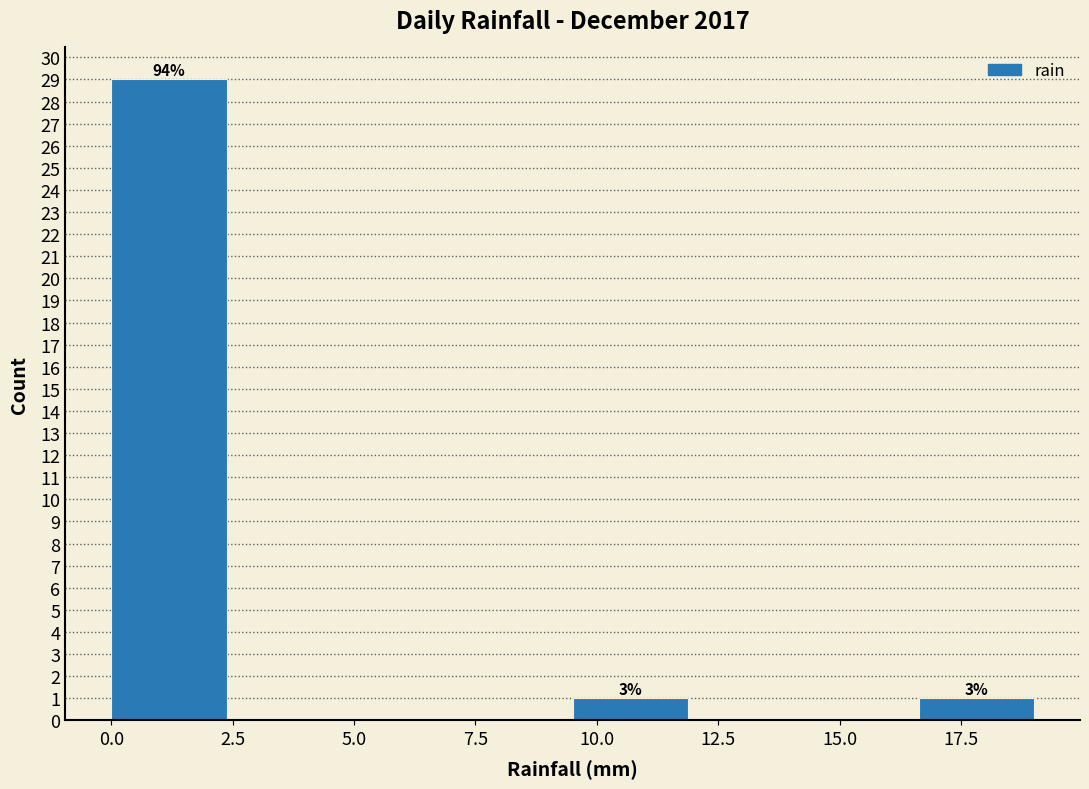

Over which range of the x-axis is the bar tallest?

0.0 to 2.5